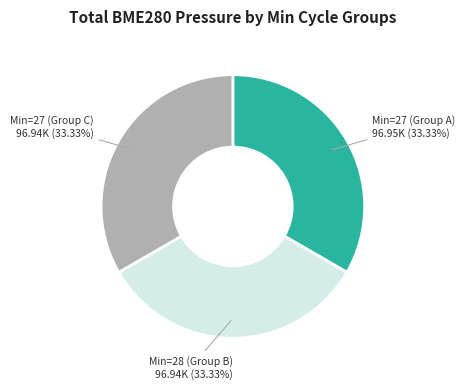

Does any single category account for the majority?

No